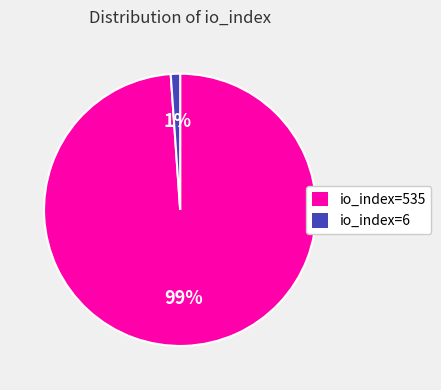

To the nearest percent, what is the average slice percentage?

50%